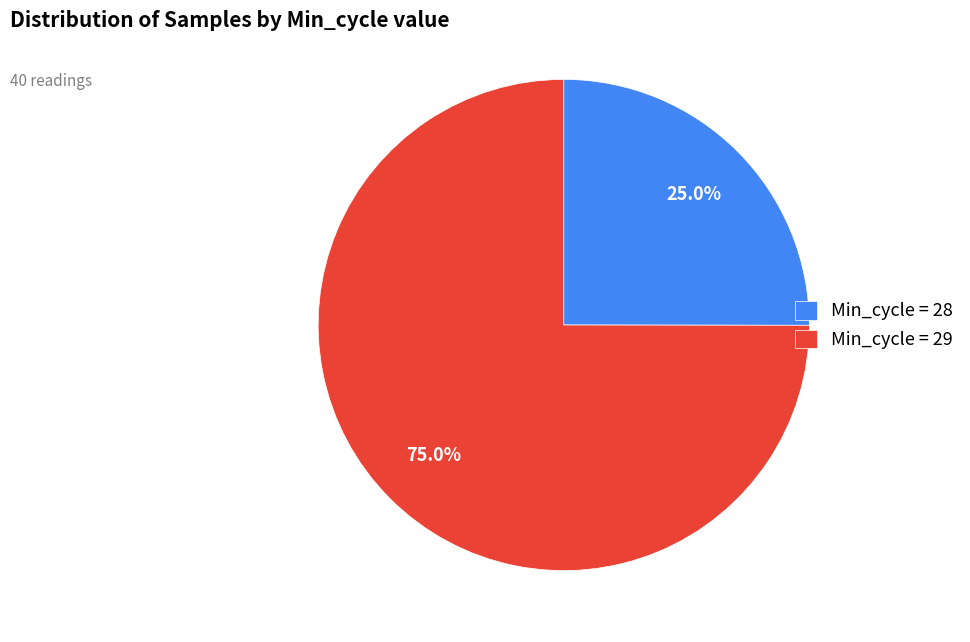

What is the total percentage of Min_cycle = 28 and Min_cycle = 29?

100.0%